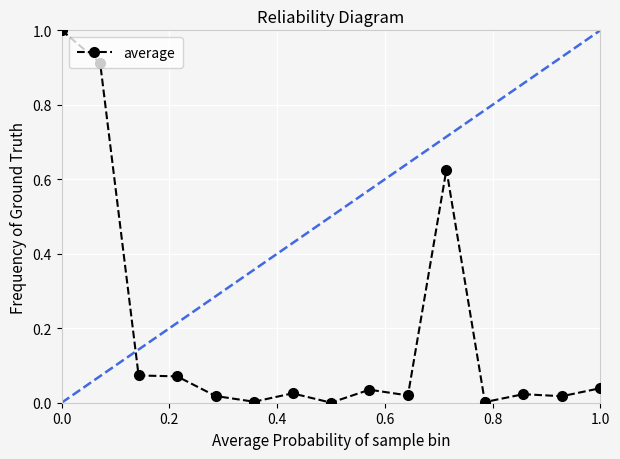

True or false: the data has more than 1 interior local peaks.

True